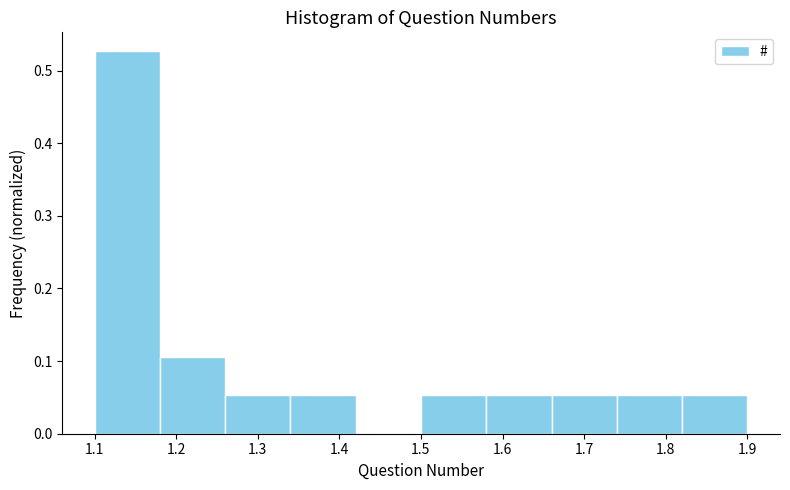

Which range on the x-axis has the tallest bar?

1.10 to 1.18